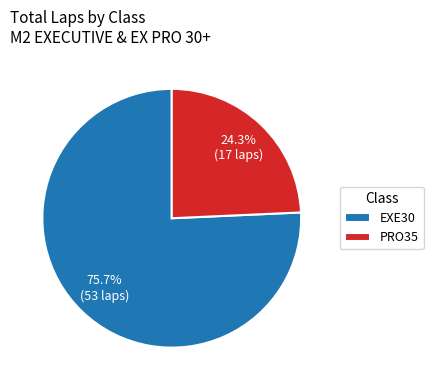

What percentage is NOT represented by PRO35?

75.7%